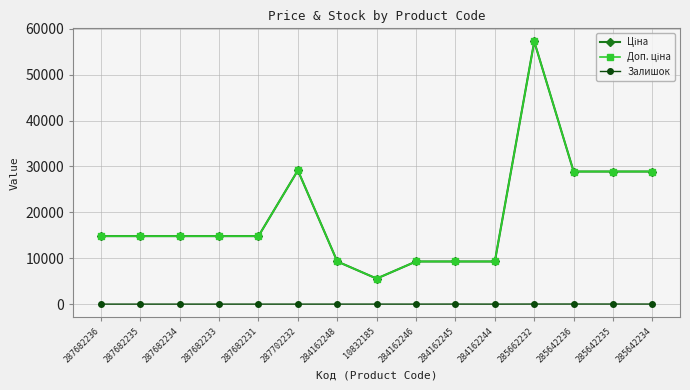

List the labels in order of Доп. ціна value, smallest first.

10832185, 284162248, 284162246, 284162245, 284162244, 287682236, 287682235, 287682234, 287682233, 287682231, 285642236, 285642235, 285642234, 287702232, 285662232